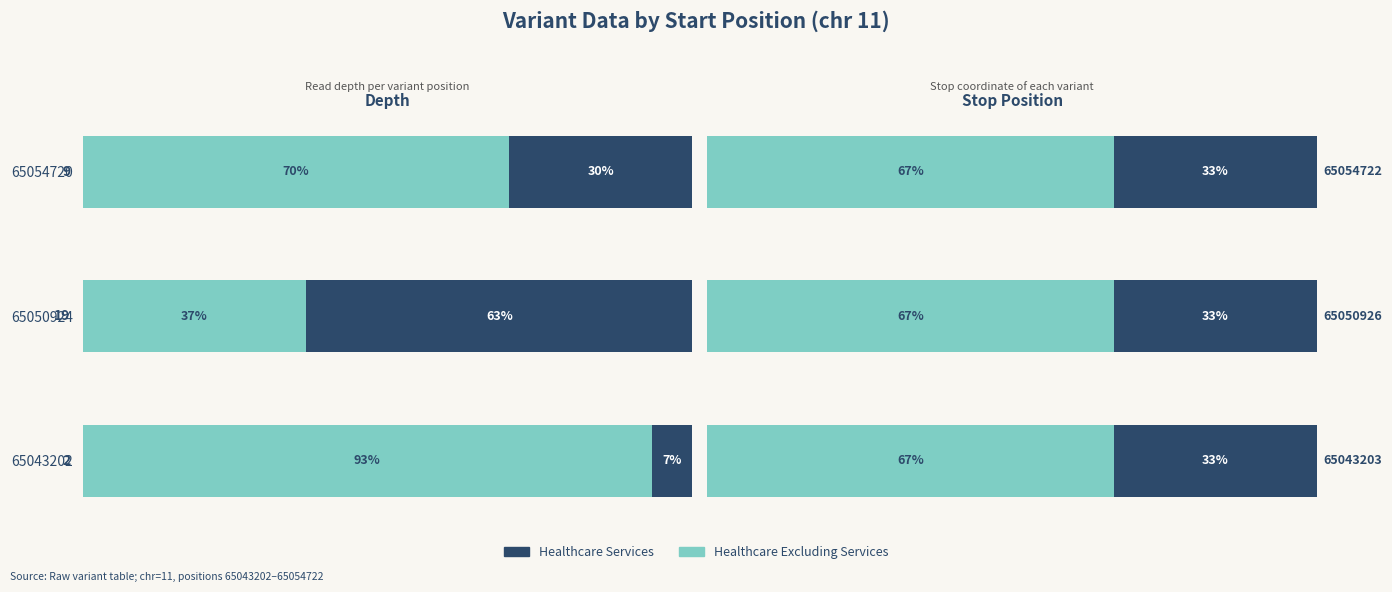

Is it true that Depth Fraction equals 7.2 at 65054720?

False